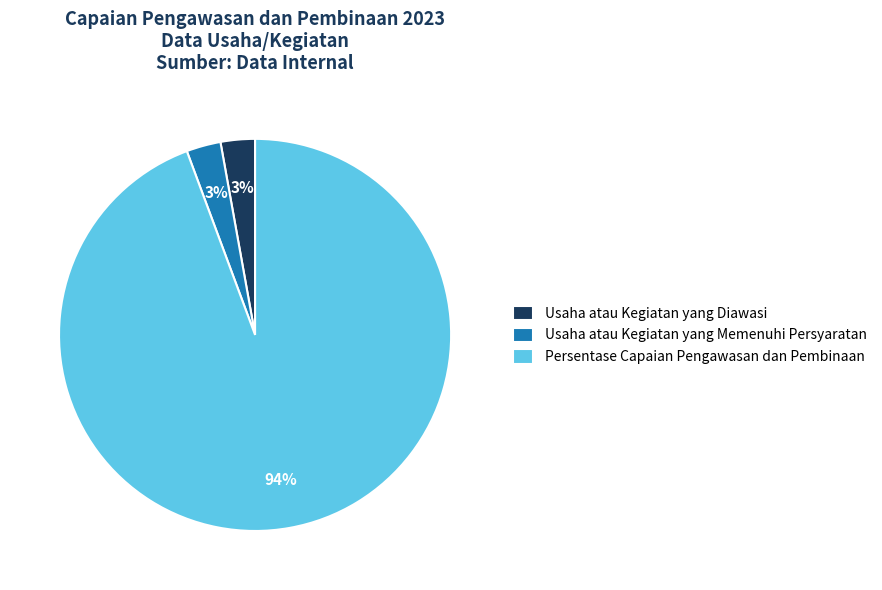

Is the sum of Usaha atau Kegiatan yang Diawasi and Usaha atau Kegiatan yang Memenuhi Persyaratan greater than half?

No